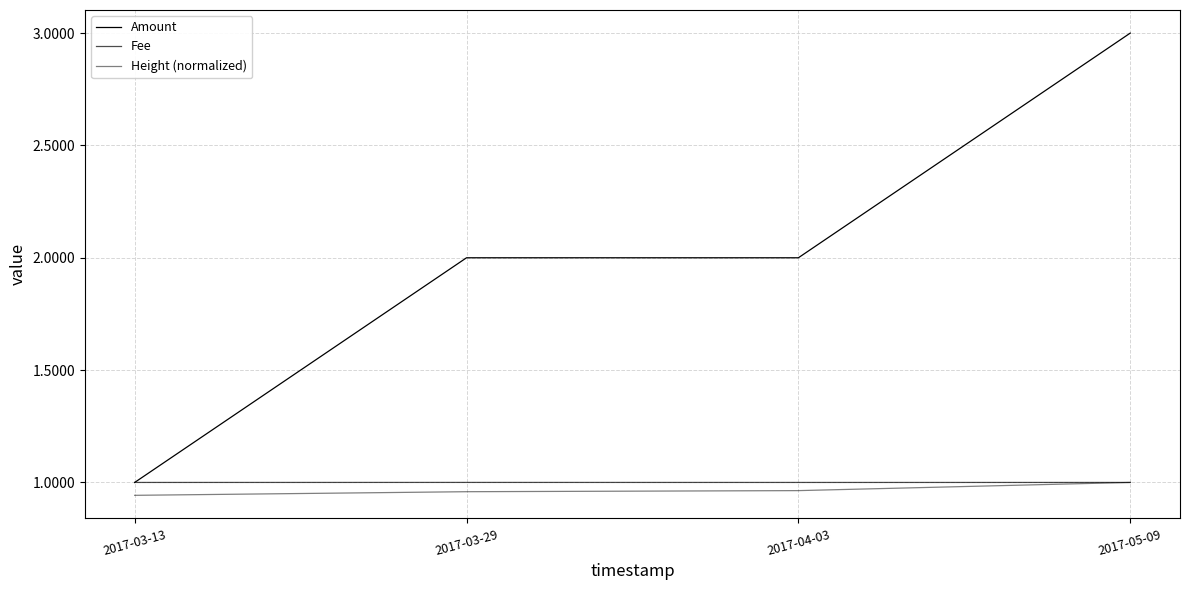

How many lines are shown in the chart?

3